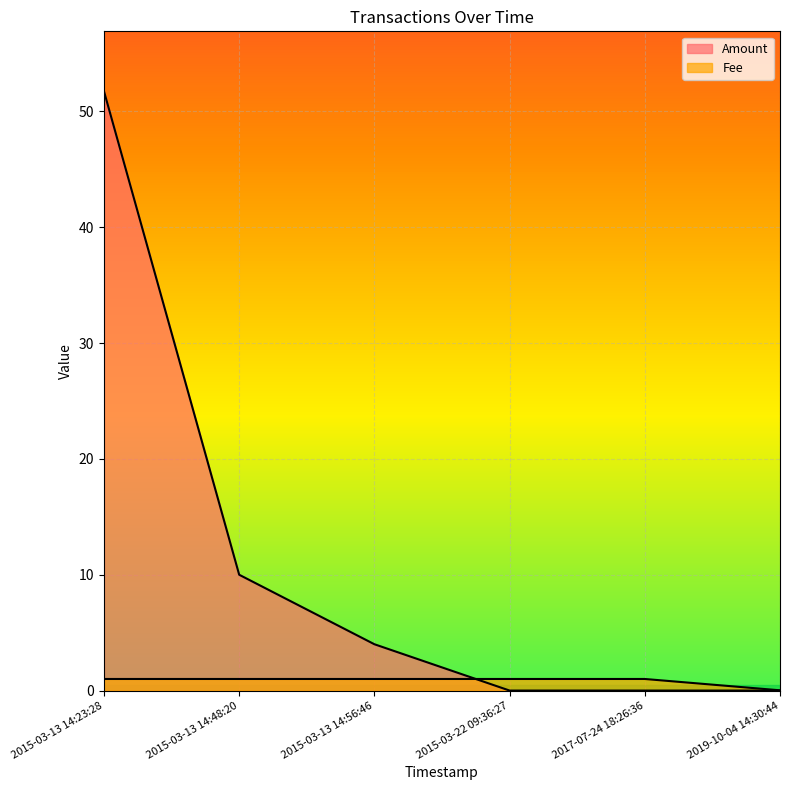

The value of Amount at 2015-03-13 14:56:46 is 6.6. True or false?

False